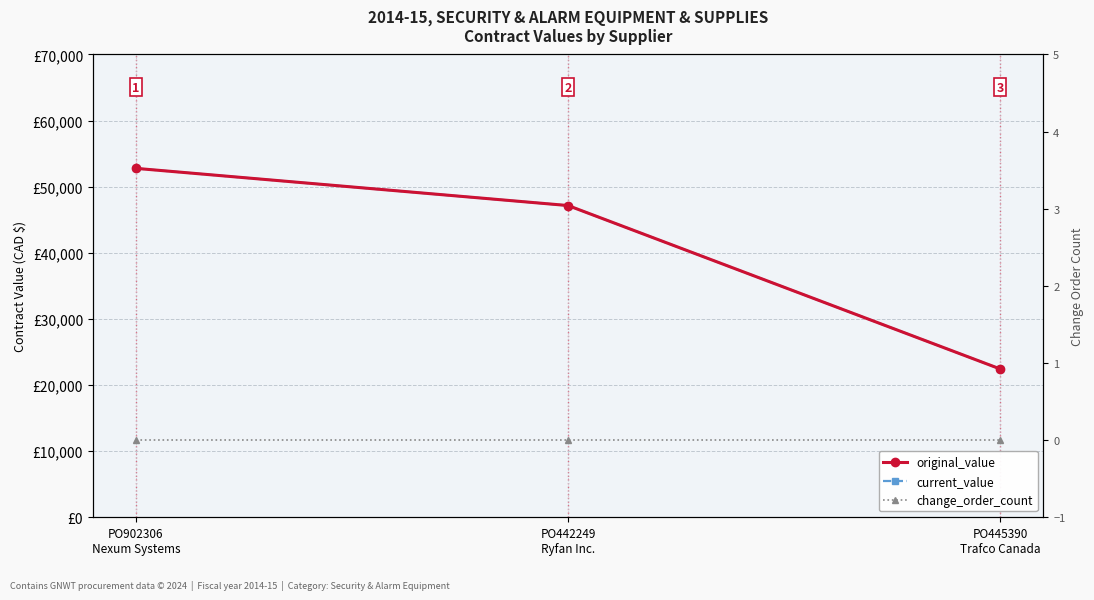

At which category is the sum across all series the highest?

PO902306
Nexum Systems